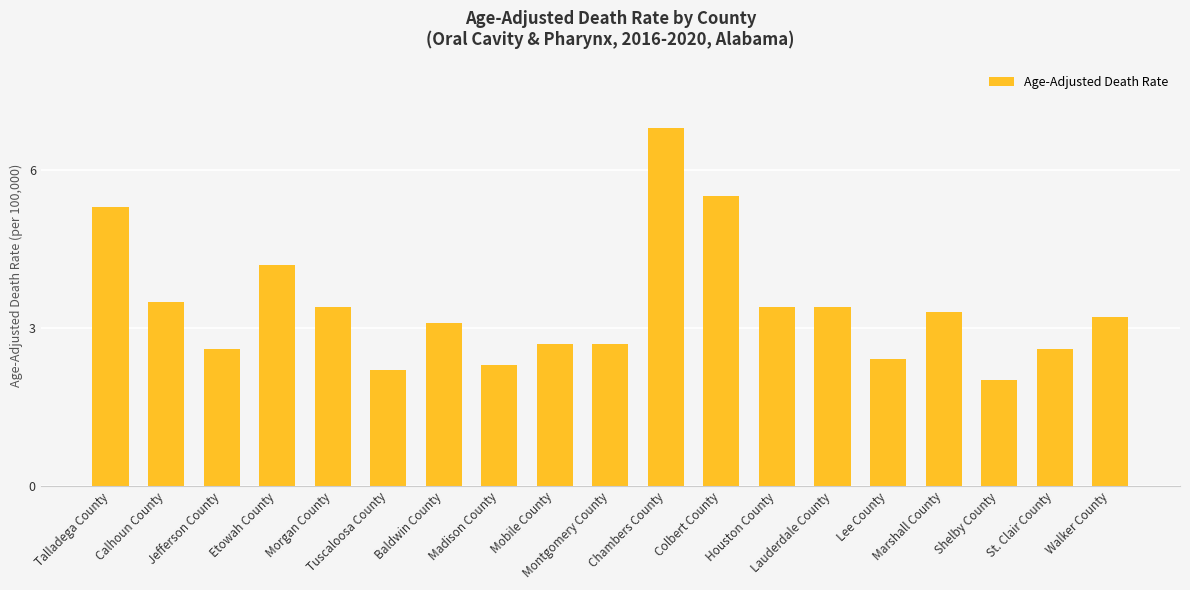

What is the sum of all values?

64.6